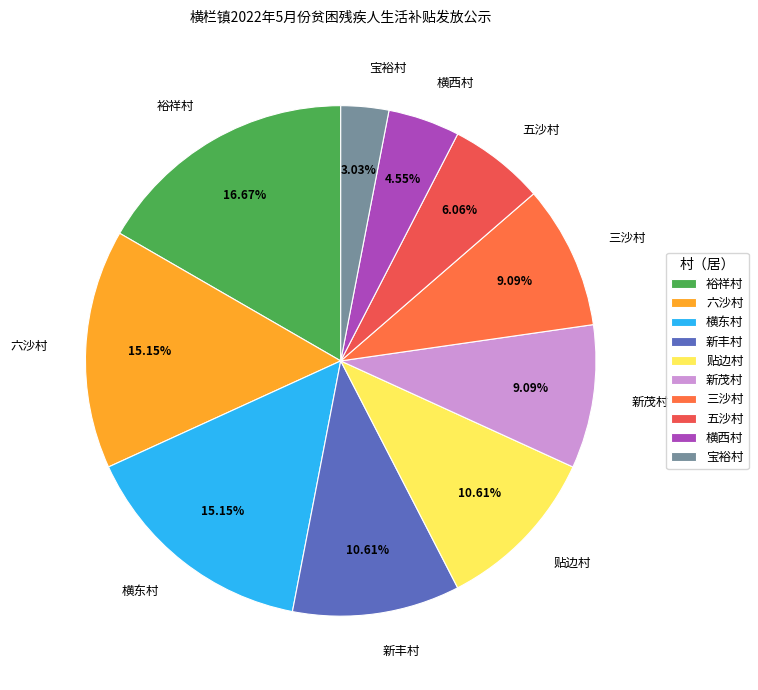

Is 三沙村 the majority of the pie?

No